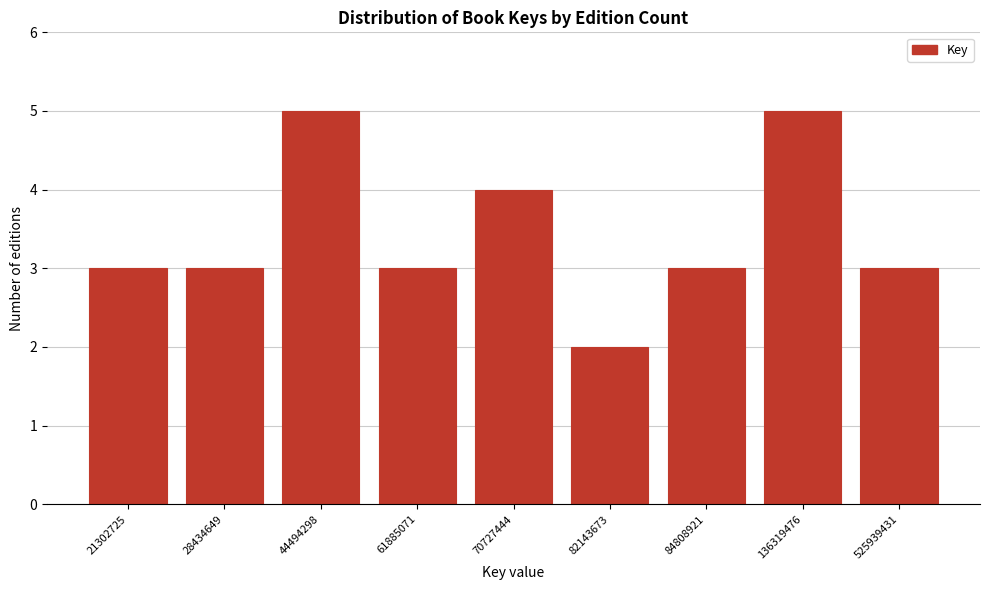

Reading right to left, list all the values displayed in this chart.

3	5	3	2	4	3	5	3	3